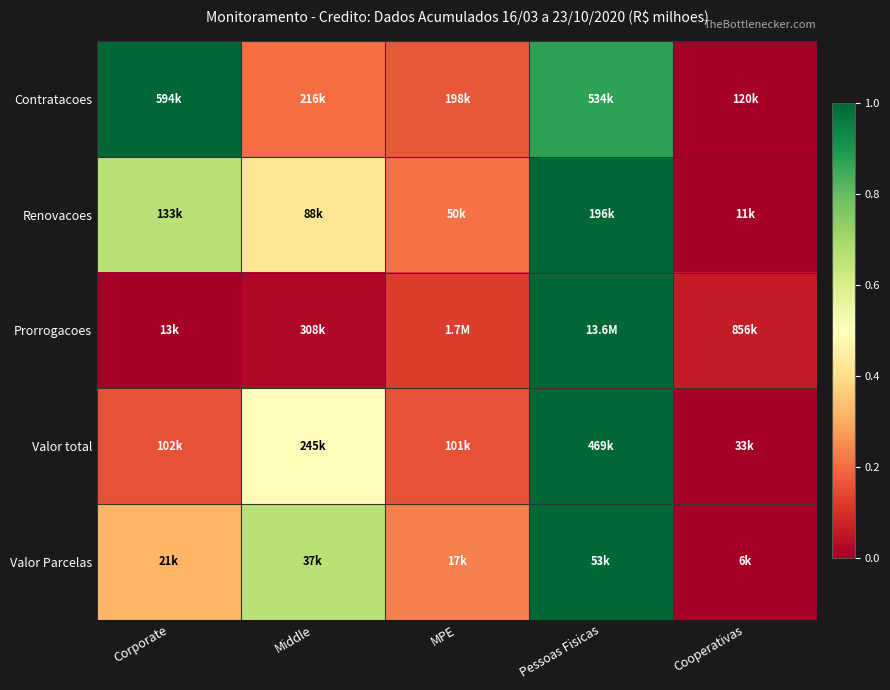

Reading left to right, extract all data points from this chart.

Contratacoes: Corporate=1.0	Middle=0.2	MPE=0.2	Pessoas Fisicas=0.9	Cooperativas=0.0
Renovacoes: Corporate=0.7	Middle=0.4	MPE=0.2	Pessoas Fisicas=1.0	Cooperativas=0.0
Prorrogacoes: Corporate=0.0	Middle=0.0	MPE=0.1	Pessoas Fisicas=1.0	Cooperativas=0.1
Valor total: Corporate=0.2	Middle=0.5	MPE=0.2	Pessoas Fisicas=1.0	Cooperativas=0.0
Valor Parcelas: Corporate=0.3	Middle=0.7	MPE=0.2	Pessoas Fisicas=1.0	Cooperativas=0.0